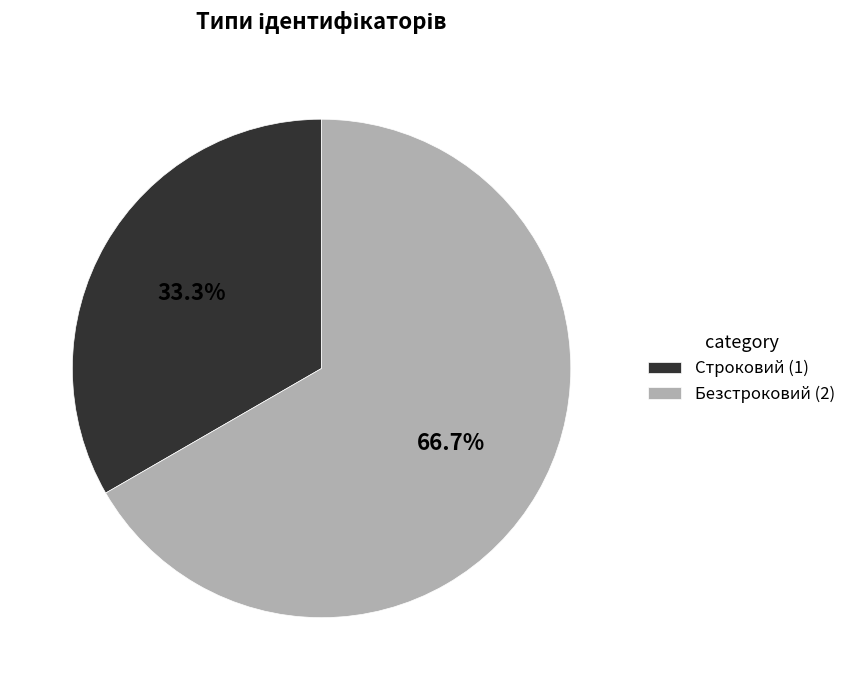

What is the total percentage of Строковий and Безстроковий?

100.0%